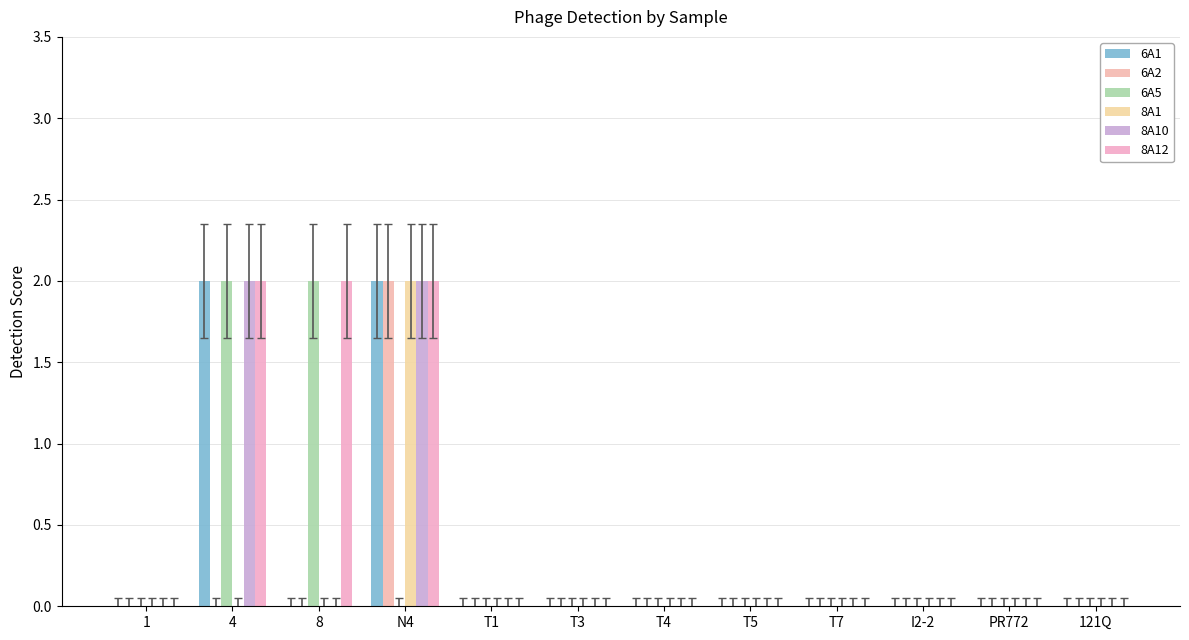

What is the label of the 6th bar from the left?

T3